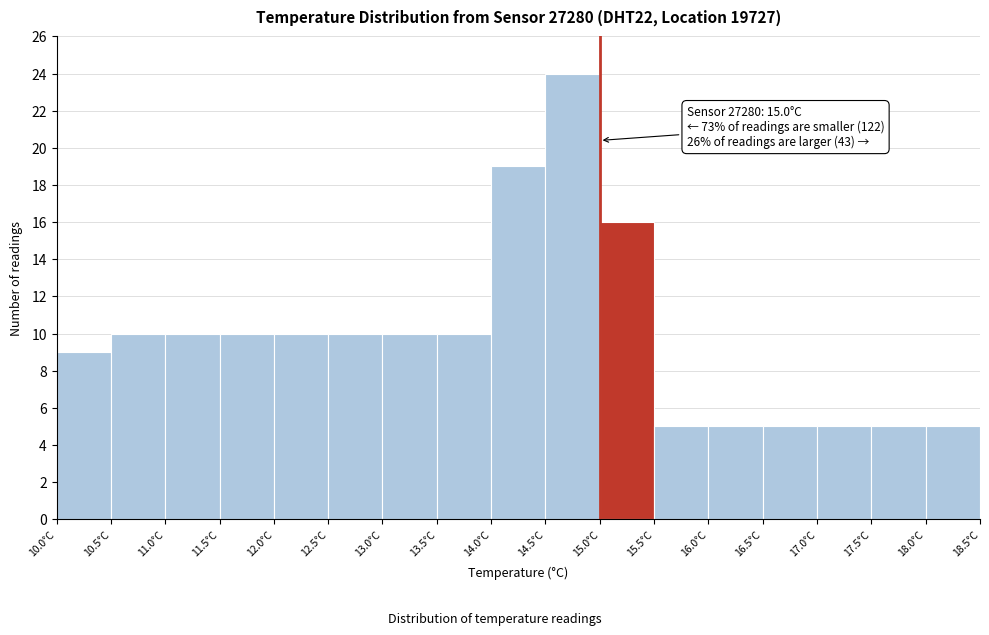

Over which range of the x-axis is the bar tallest?

14.5 to 15.0